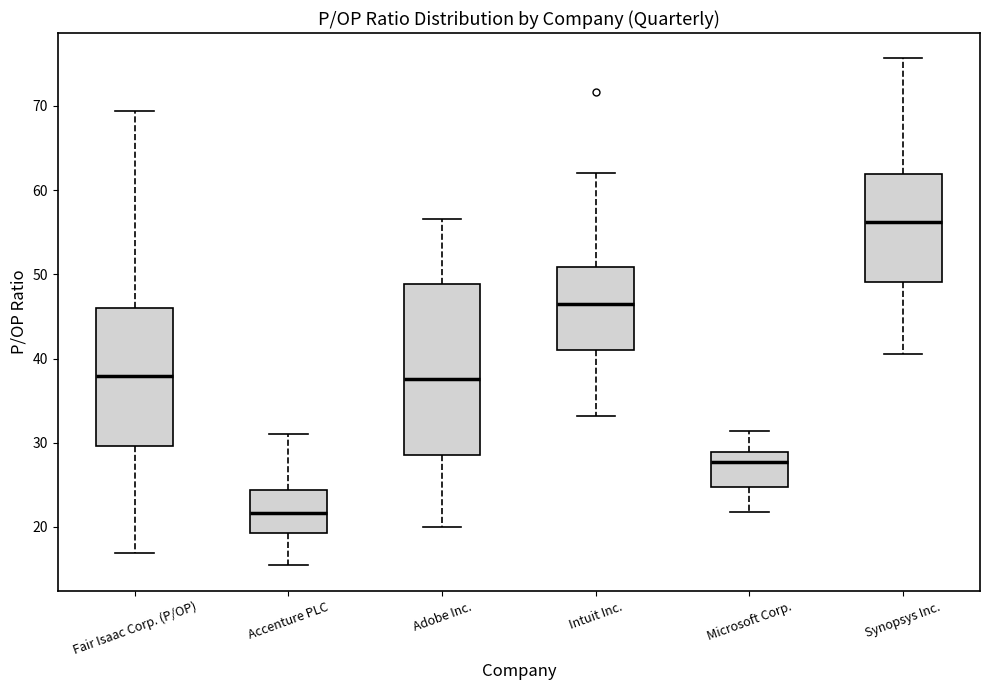

Where is the lower edge of the box for Synopsys Inc. on the y-axis? The values are not printed on the chart, so give them approximately, as read against the axis.

49